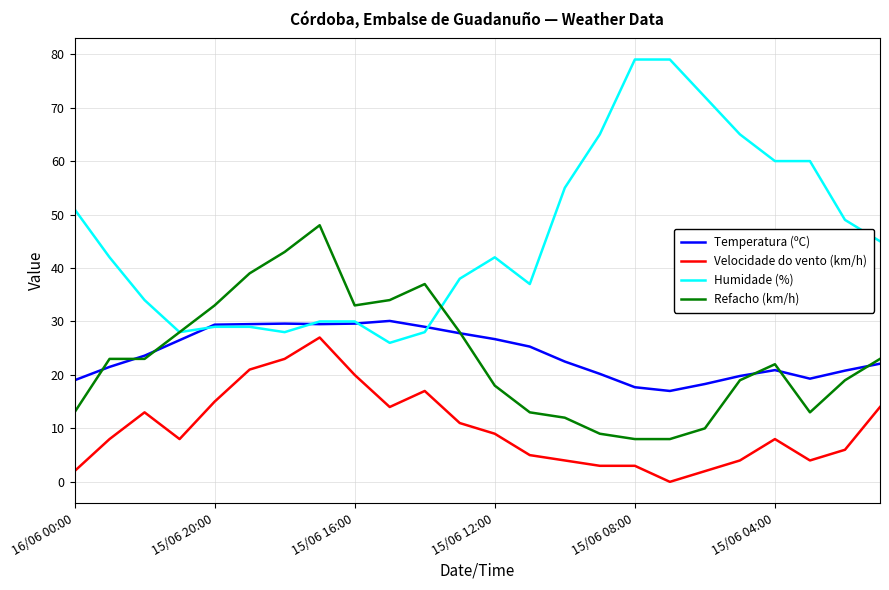

True or false: Velocidade do vento (km/h) and Temperatura (ºC) cross at least once.

False